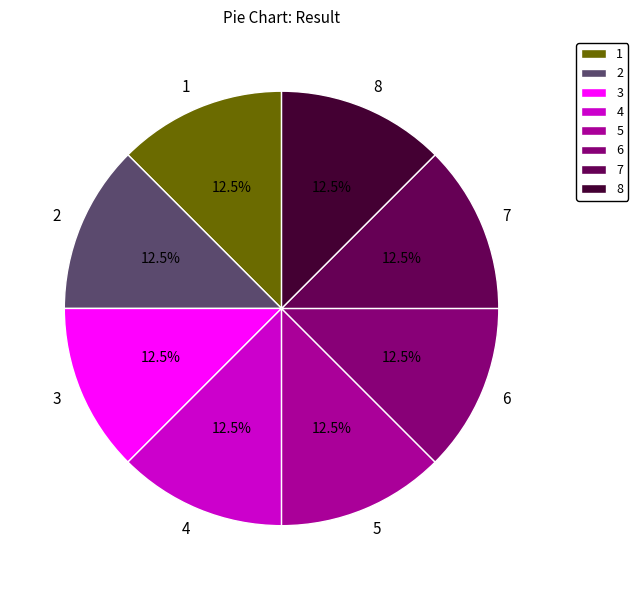

Is 7 the majority of the pie?

No